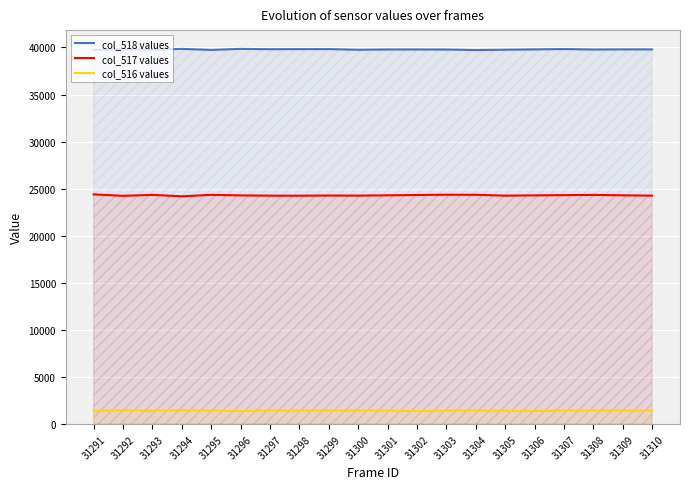

Which category has the highest value in the col_518 values series?

31296